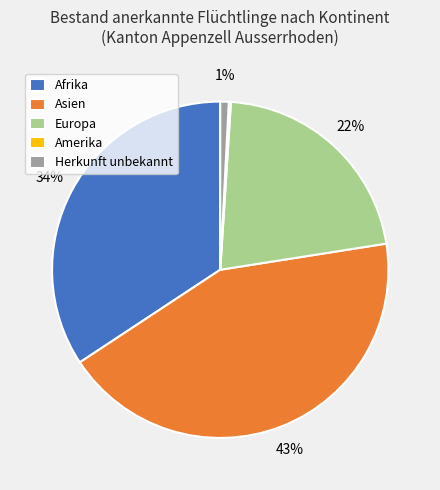

Is it true that Europa is 22% of the pie?

True